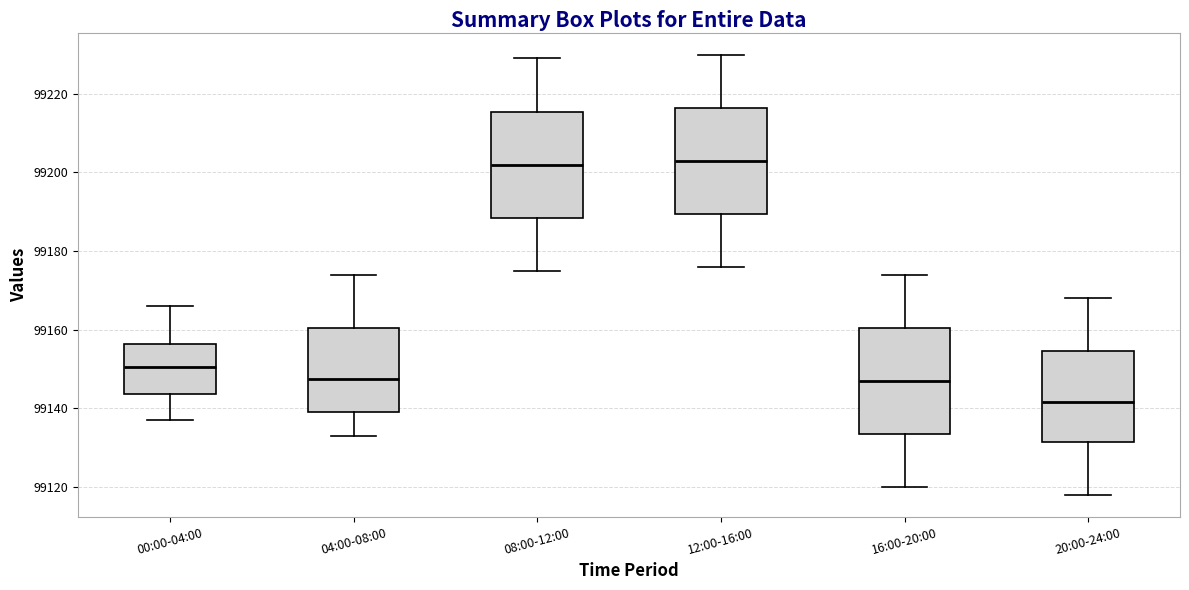

Where is the lower edge of the box for 00:00-04:00 on the y-axis? The values are not printed on the chart, so give them approximately, as read against the axis.

99144